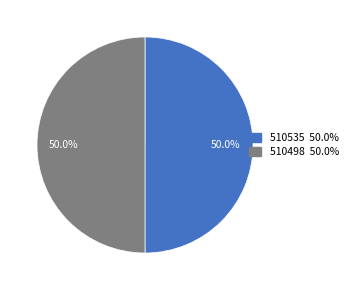

What percentage is the 510535 slice, to the nearest percent?

50%